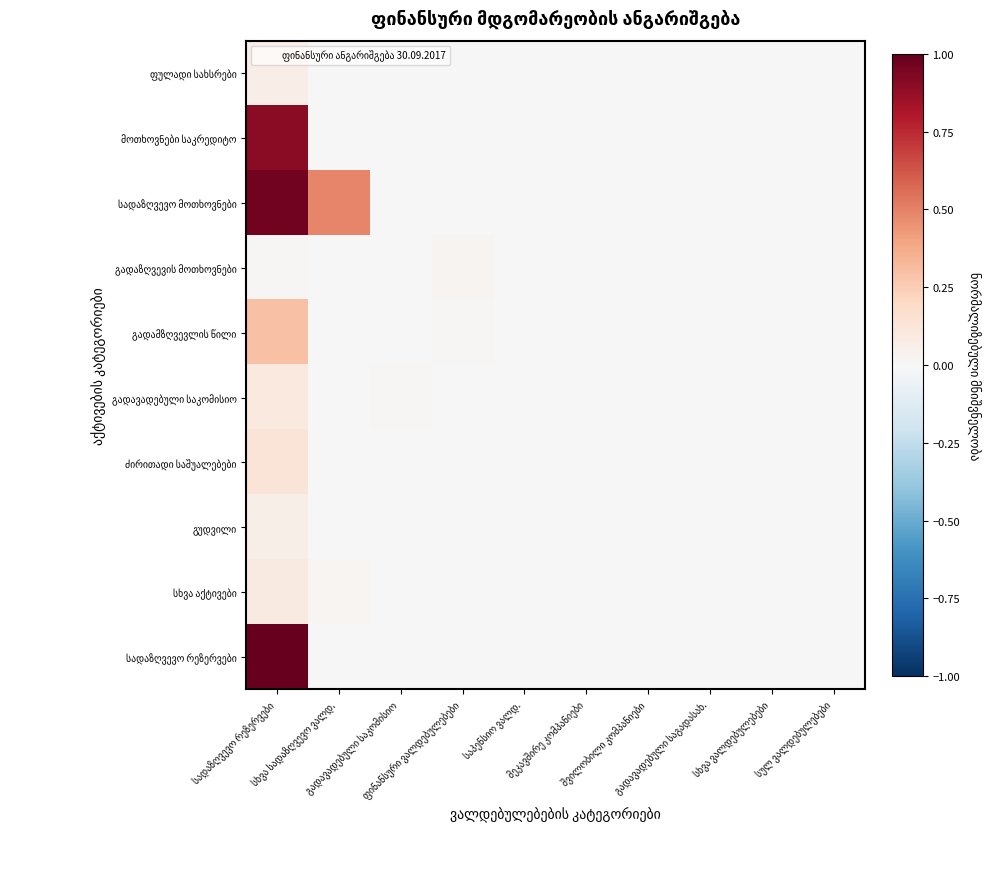

At which category is the sum across all series the highest?

სადაზღვევო რეზერვები